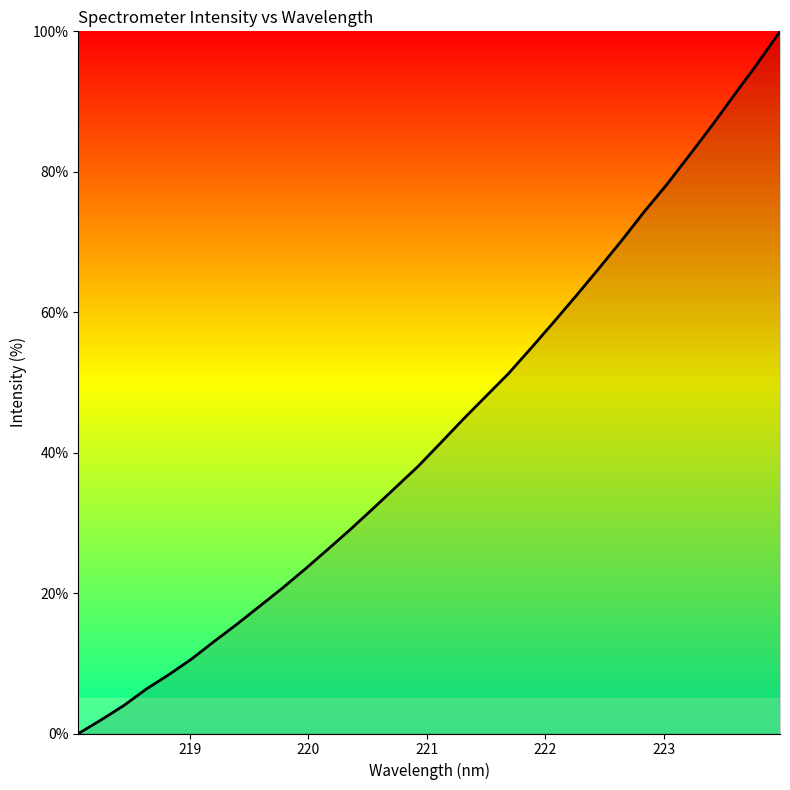

What is the greatest value displayed?

100.0